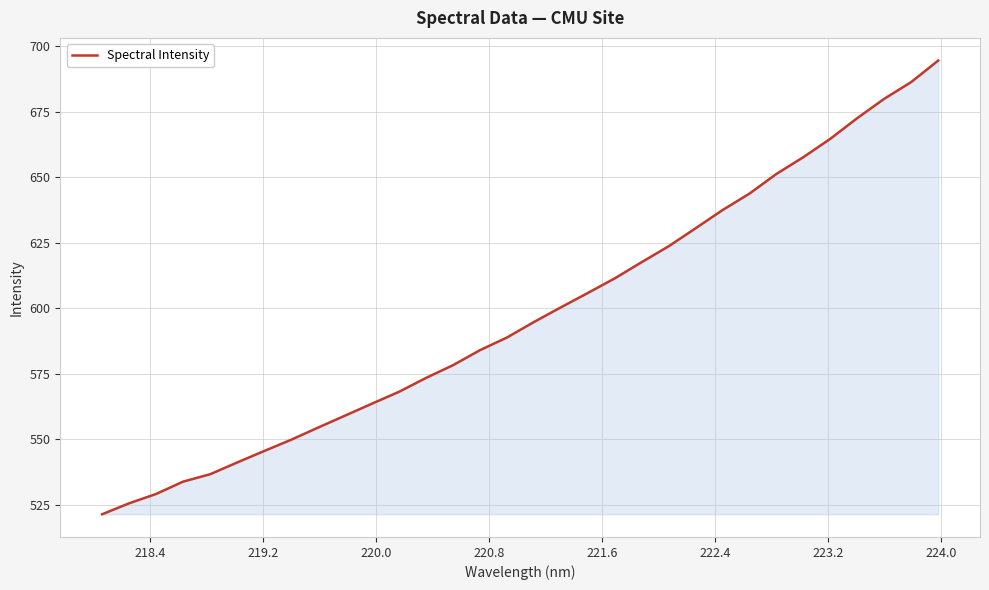

What is the greatest value displayed?

694.6